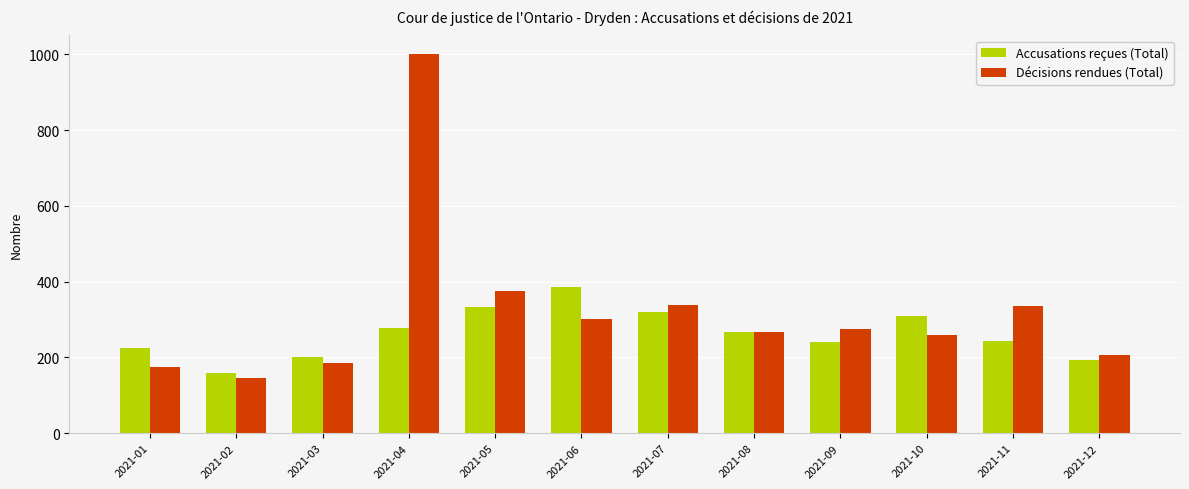

At 2021-11, list the series in order from largest to smallest.

Décisions rendues (Total), Accusations reçues (Total)